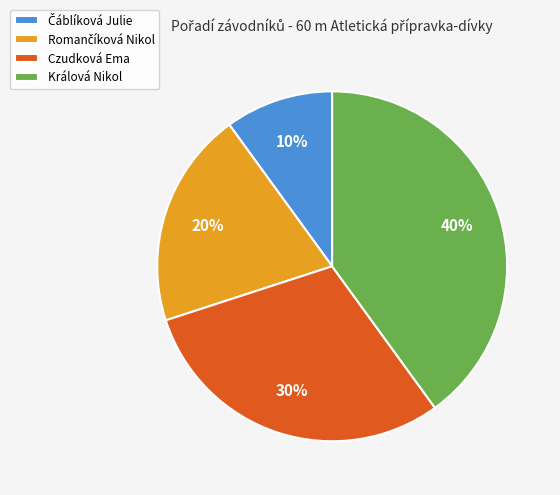

Is there any slice that represents more than half of the pie?

No